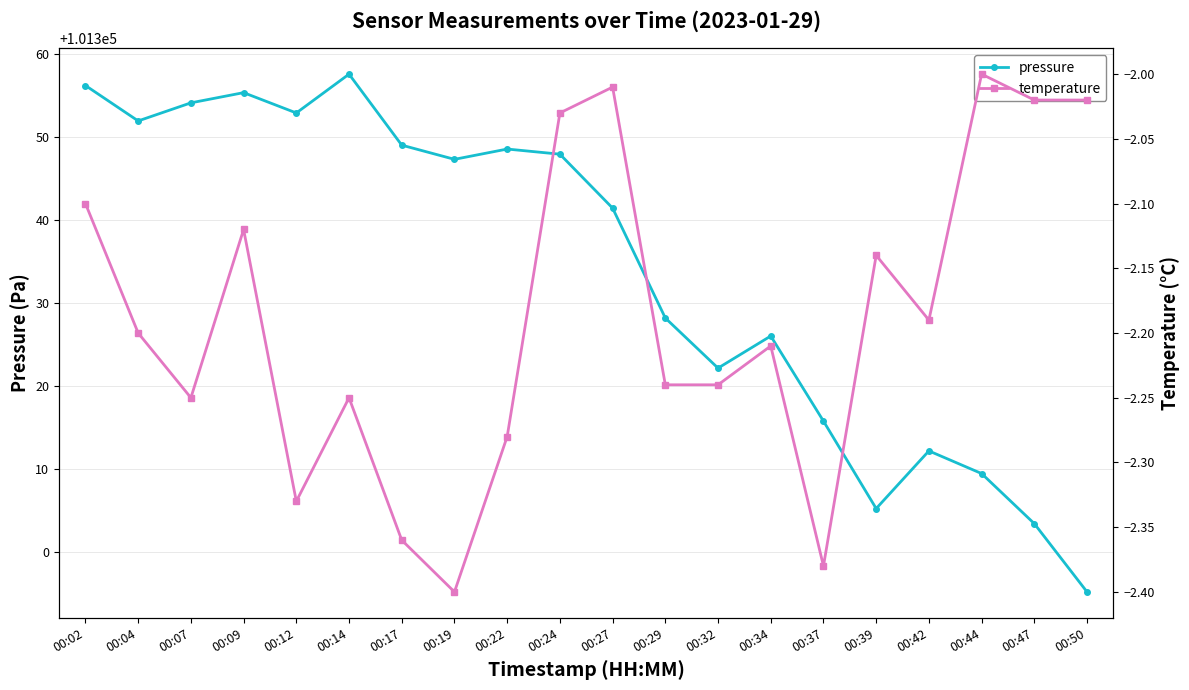

At which label is temperature closest to -2?

00:44